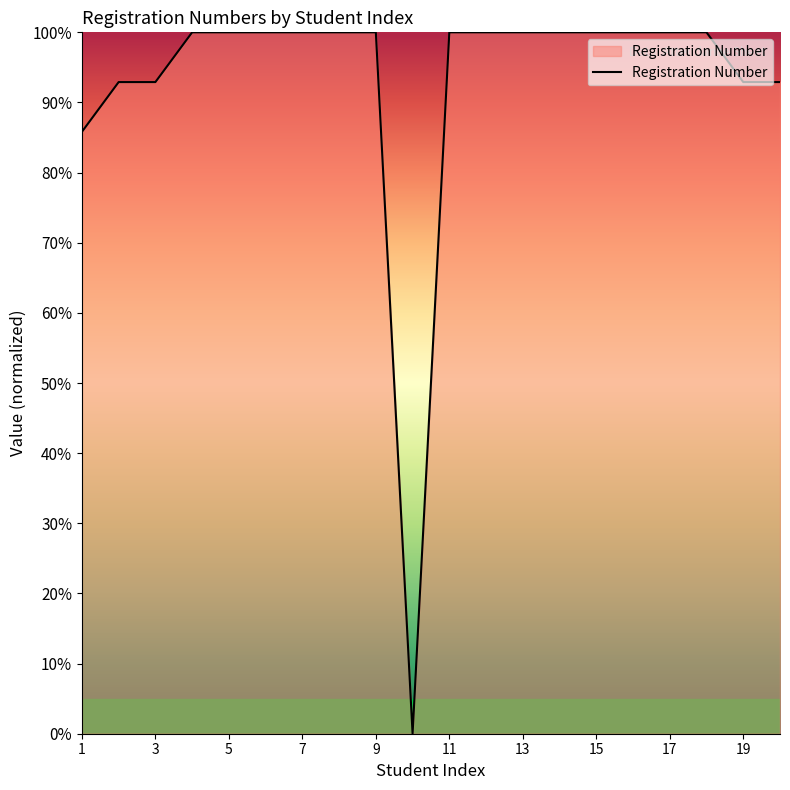

What is the difference between the maximum and minimum values?

100.0